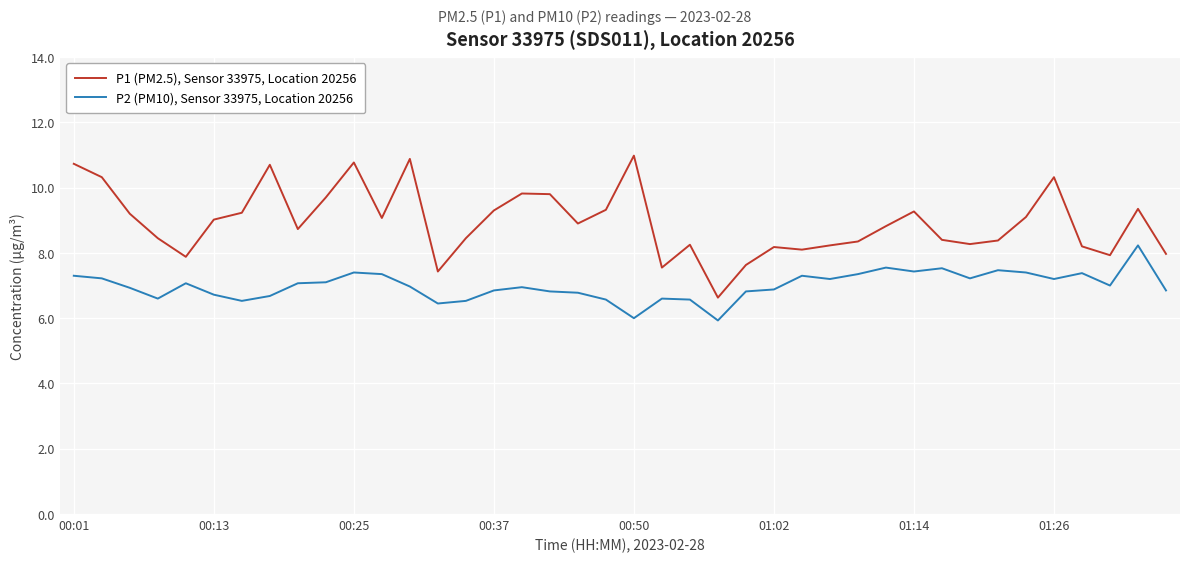

What is the minimum value shown in the chart?

5.9